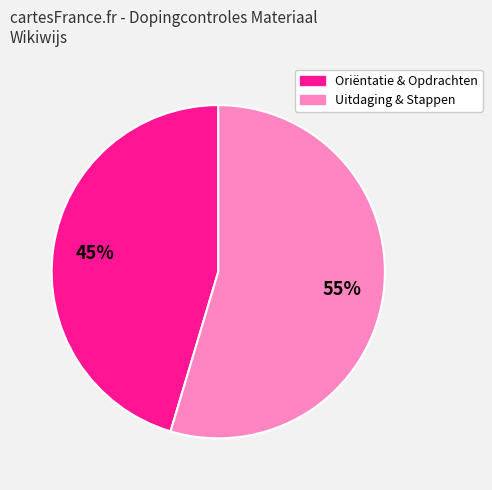

How many segments does this pie chart have?

2